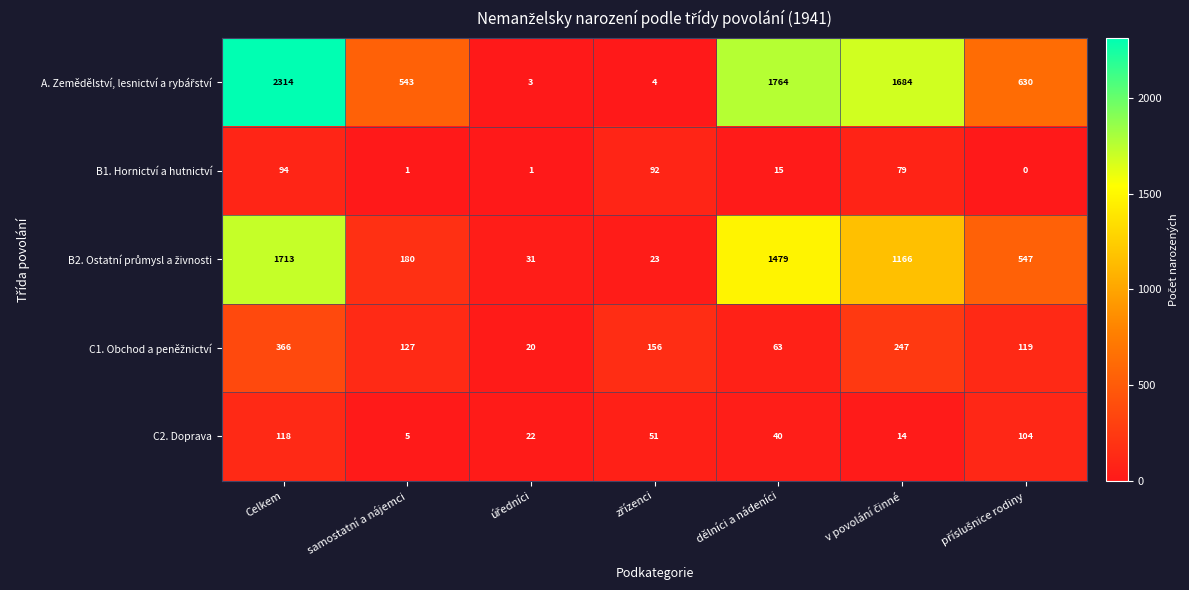

At how many categories does at least one series exceed 879?

3